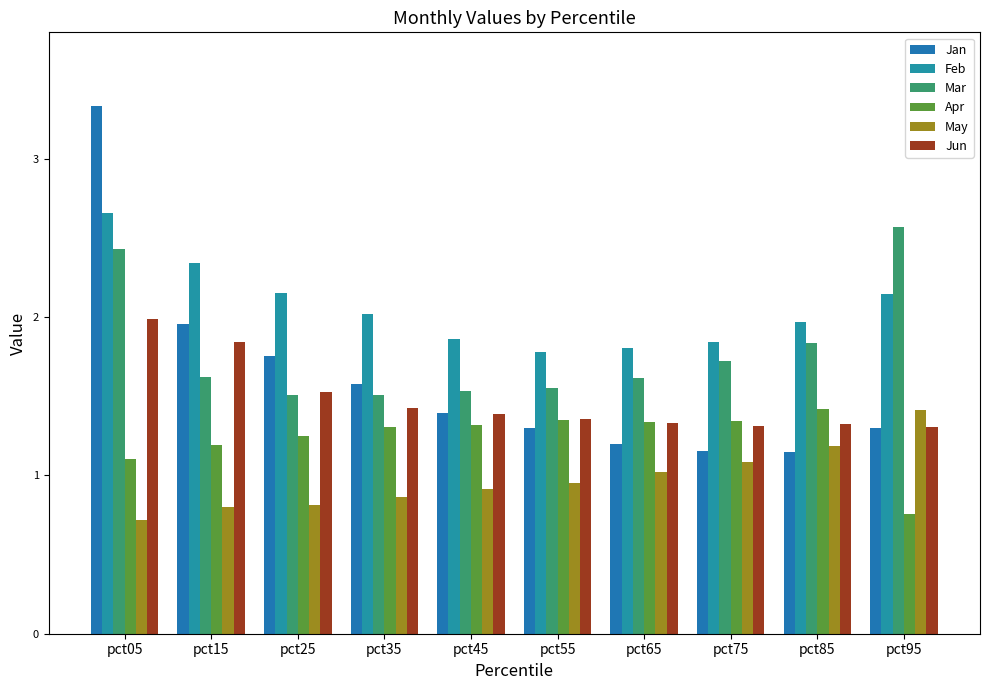

Which has a higher value, pct85 or pct95?

pct95